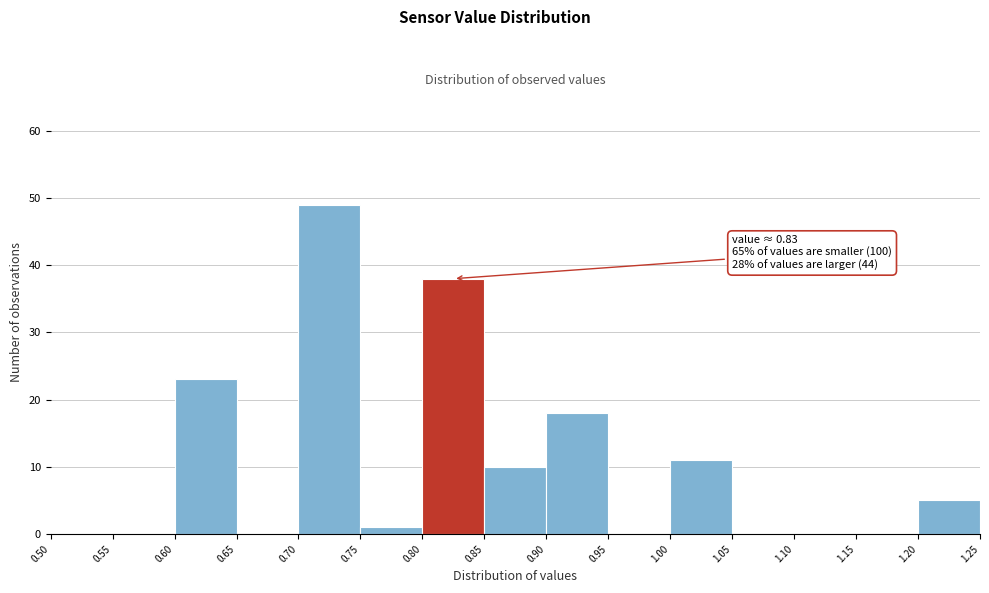

Which range on the x-axis has the tallest bar?

0.70 to 0.75